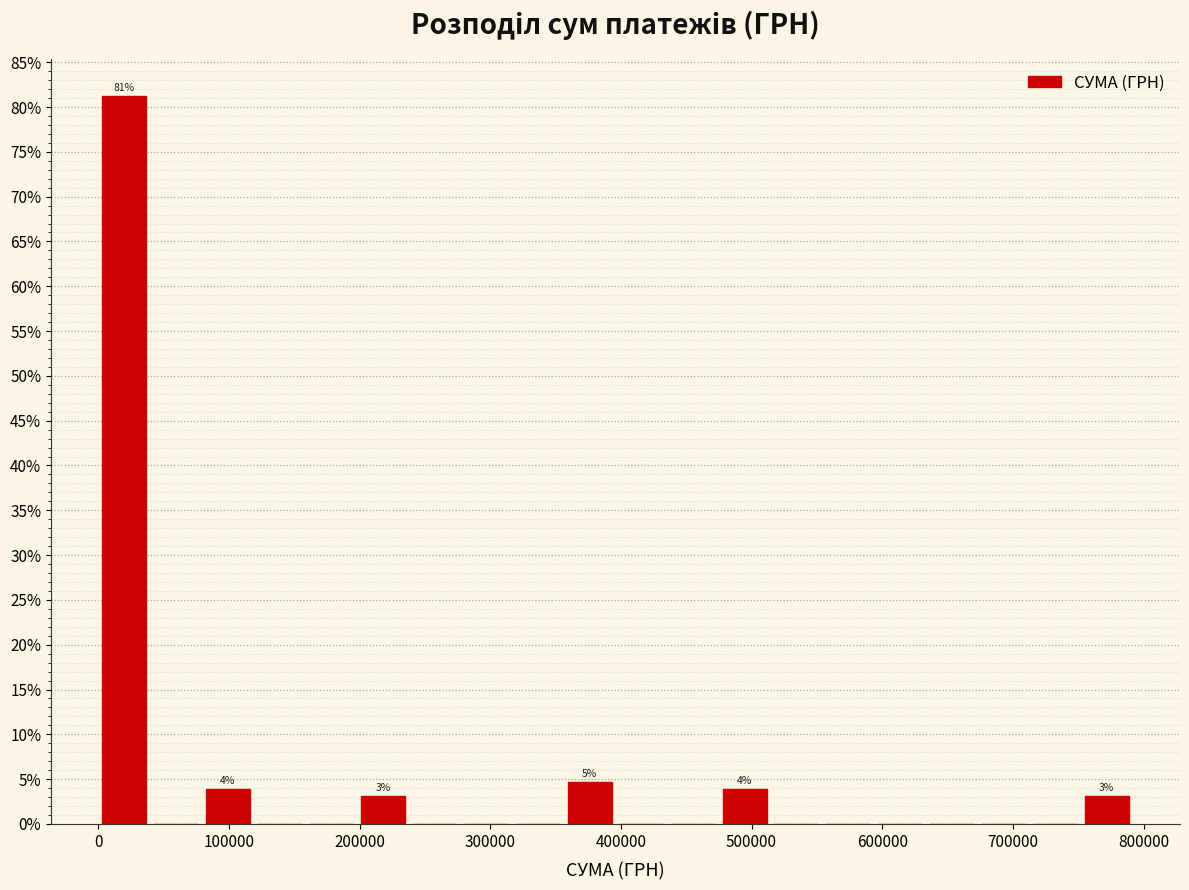

Around what value on the x-axis is the tallest bar? Give the approximate position of its centre, as read against the axis.

20000